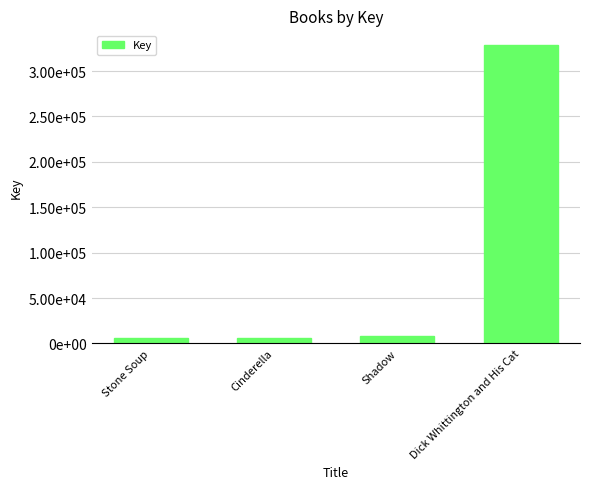

True or false: the data shows 5825 at Cinderella.

True